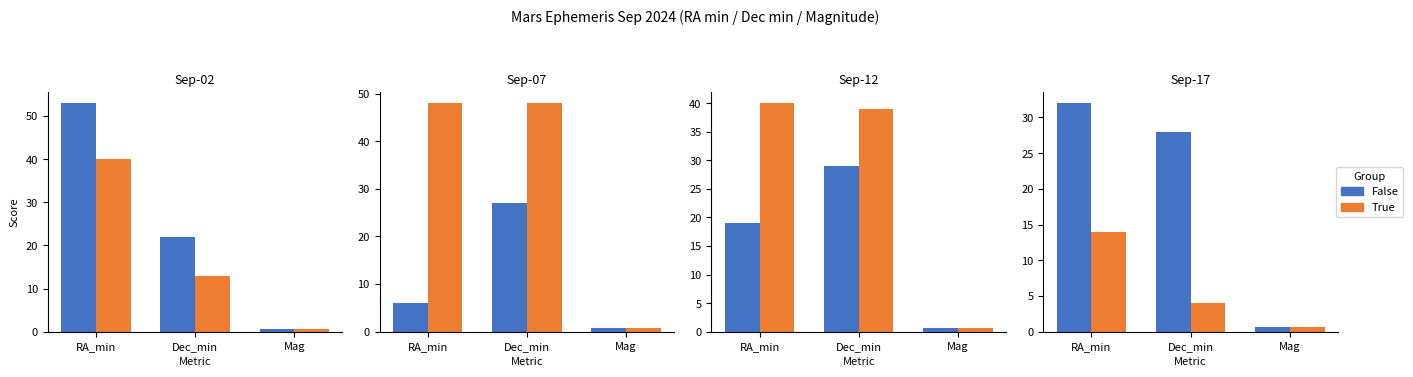

Rank the series by their maximum value, from highest to lowest.

False, True